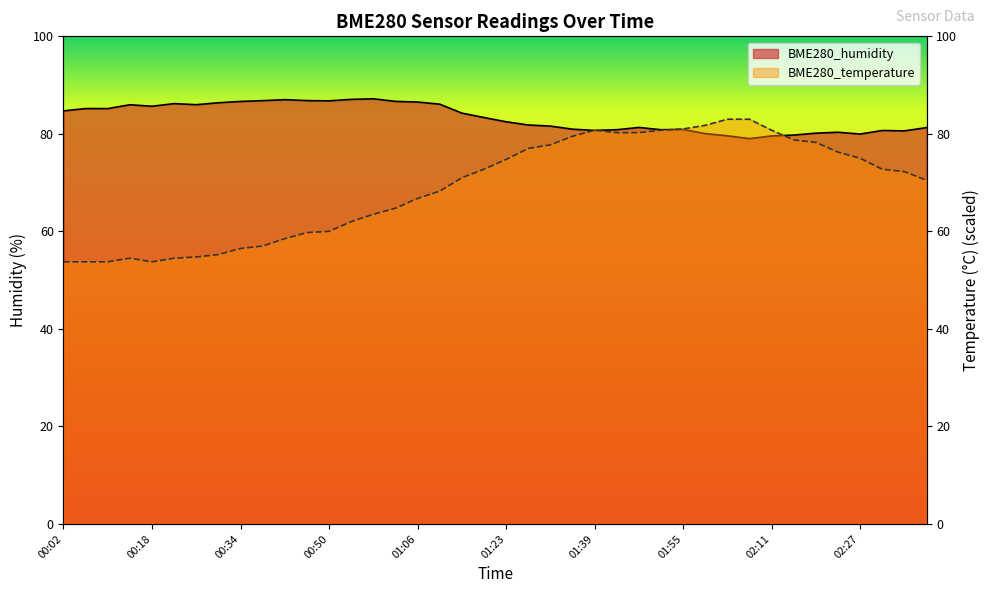

Where is the first local minimum for BME280_temperature?

00:18